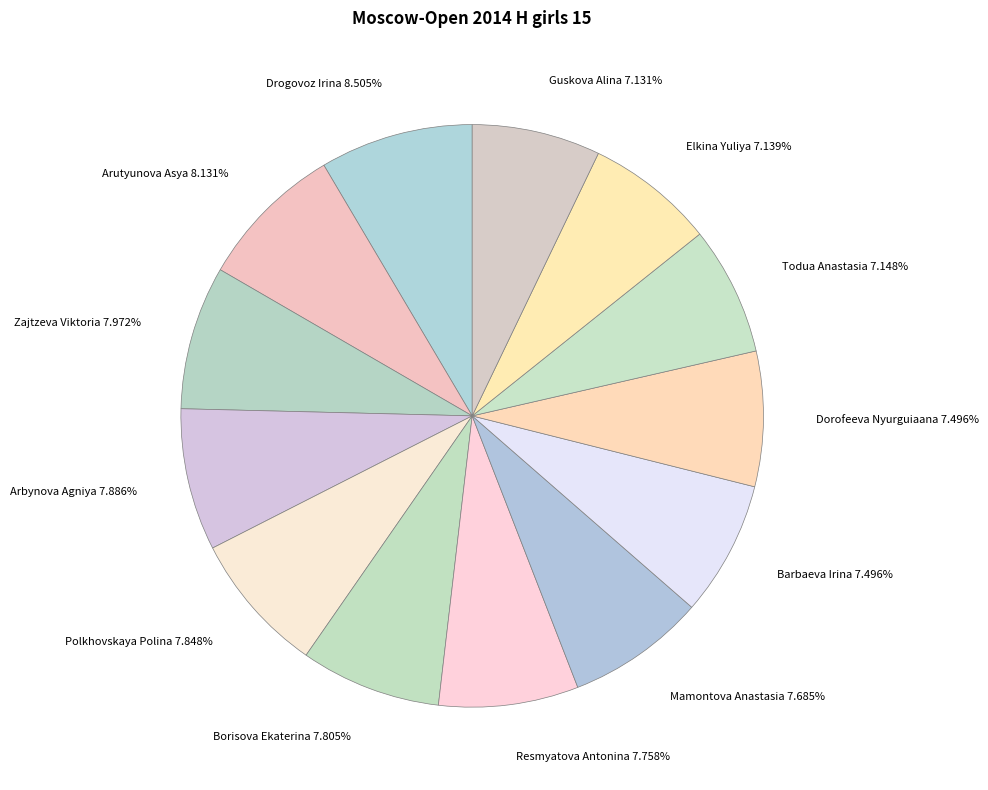

Combined, do Arbynova Agniya 7.886% and Resmyatova Antonina 7.758% account for over 50%?

No